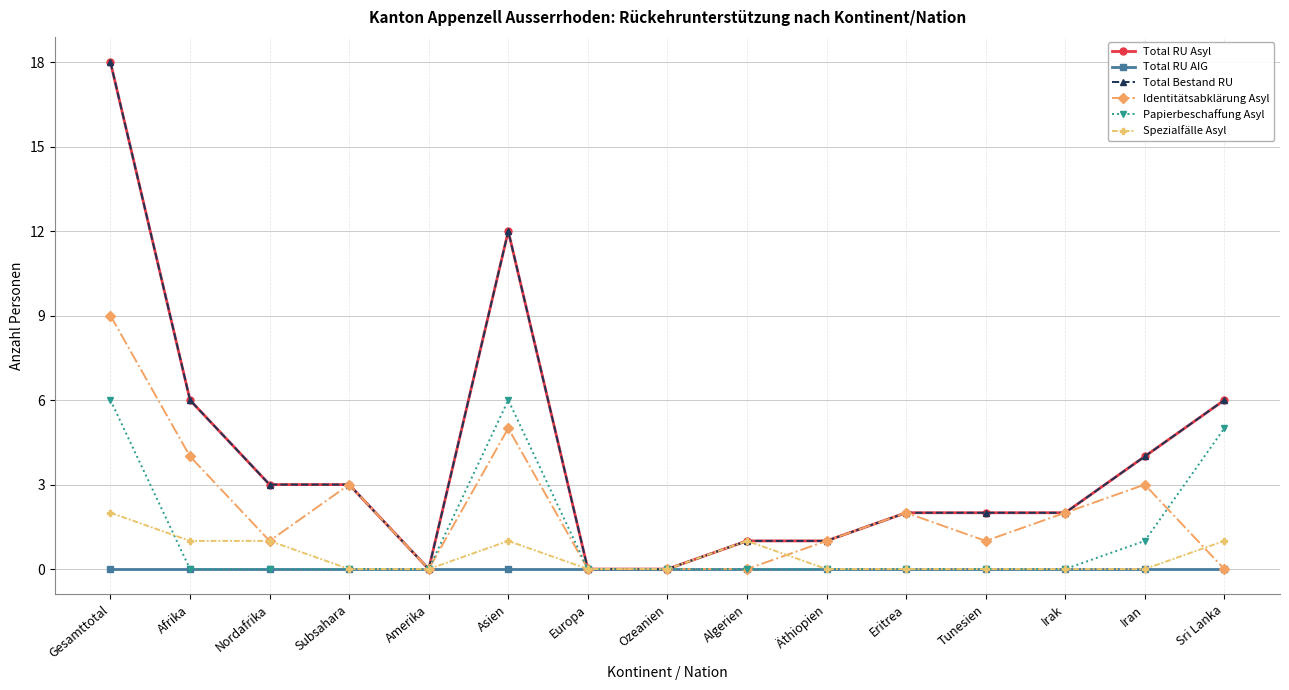

What position from the right is Amerika?

11